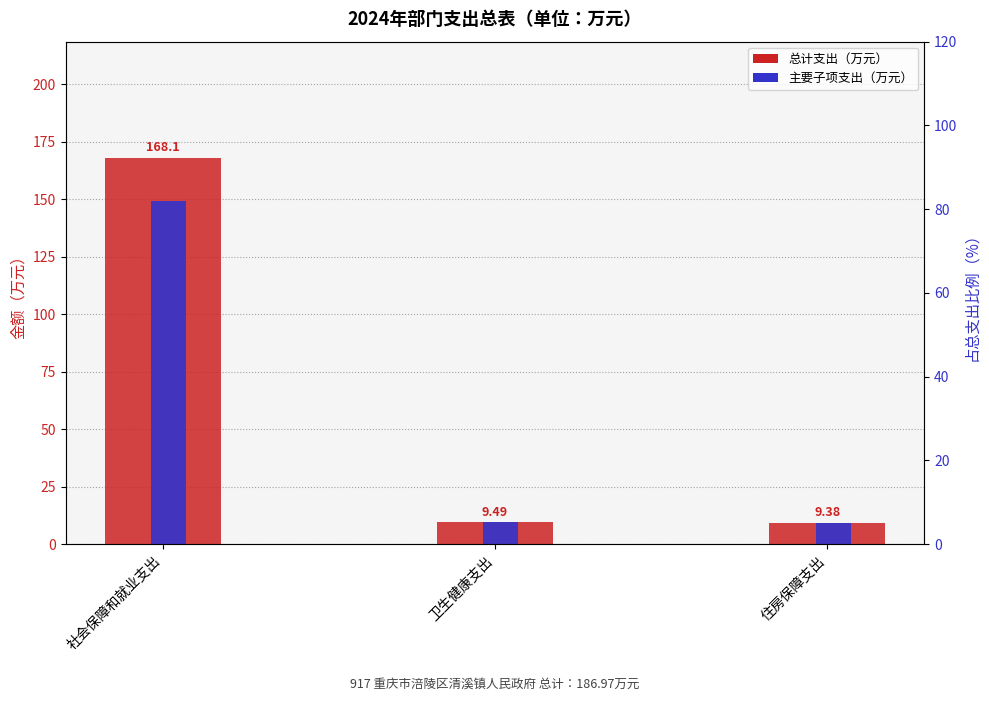

How many groups of bars are there?

3